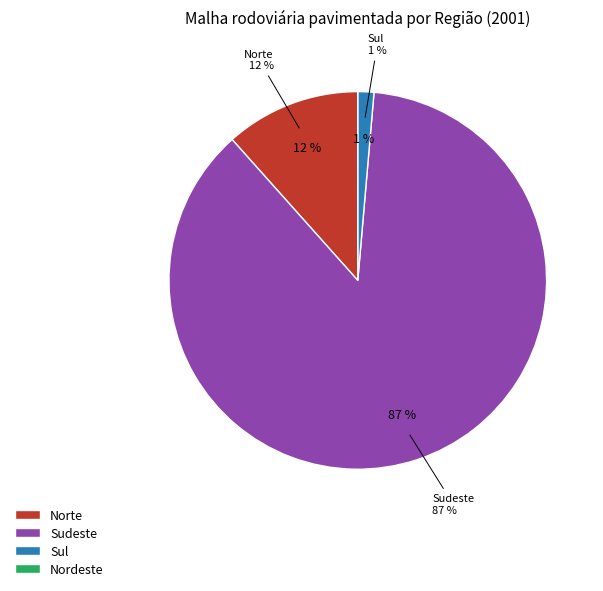

To the nearest percent, what is the combined percentage of Norte and Nordeste?

12%